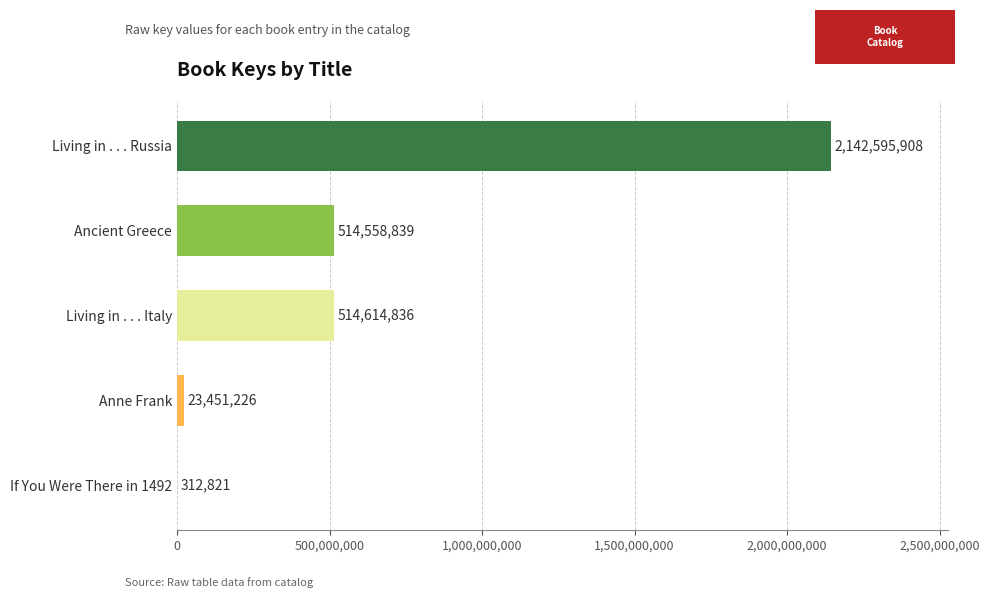

True or false: the data shows 23451226 at Anne Frank.

True